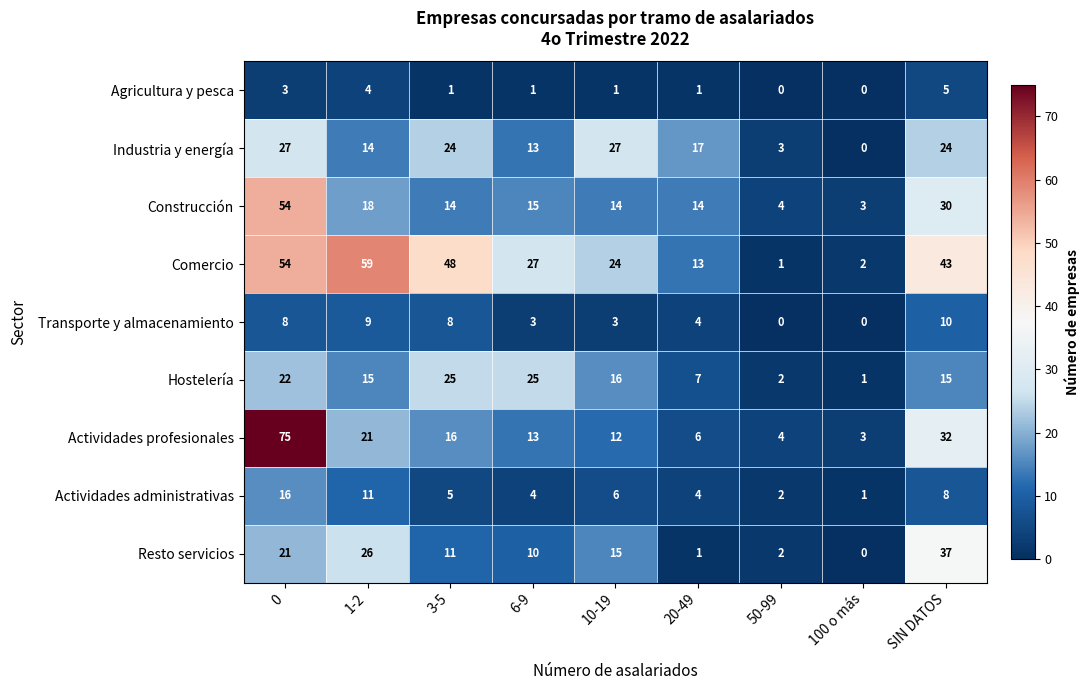

What is the difference between the Construcción values at 10-19 and 1-2?

4